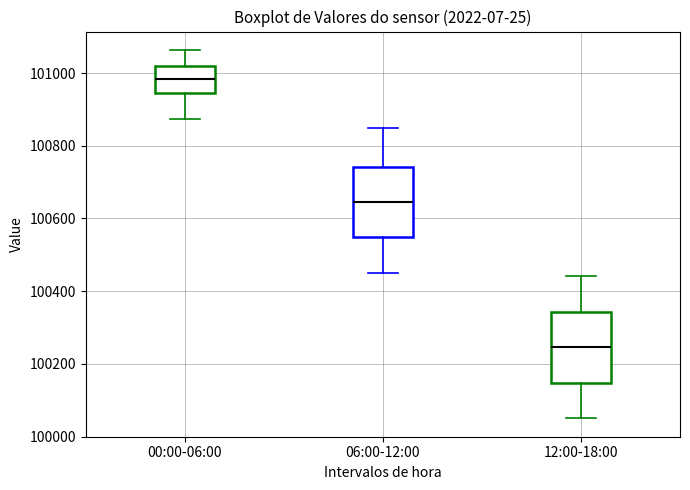

Which box's median line is the lowest?

12:00-18:00